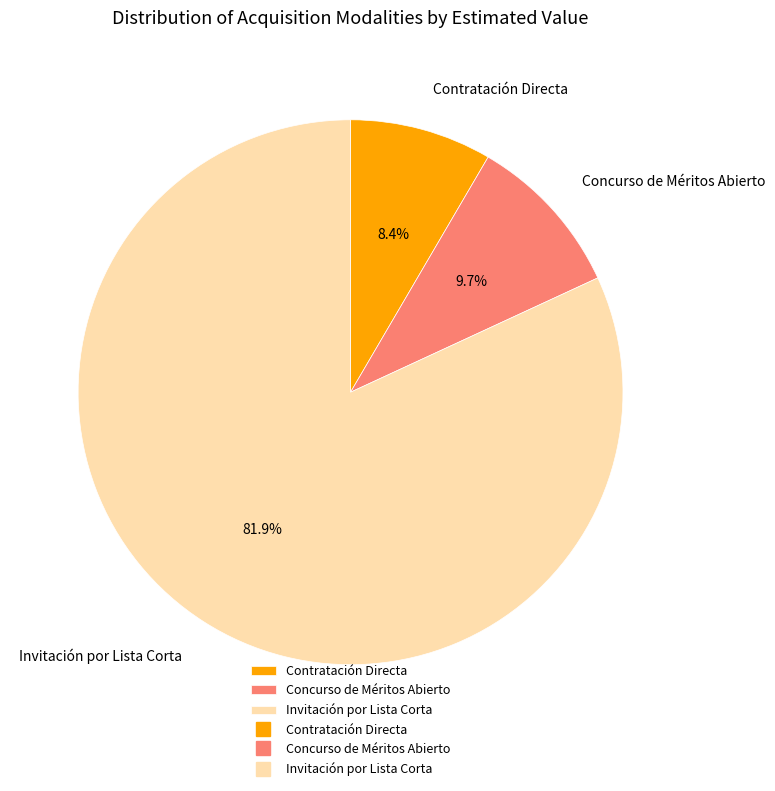

What is the majority slice?

Invitación por Lista Corta